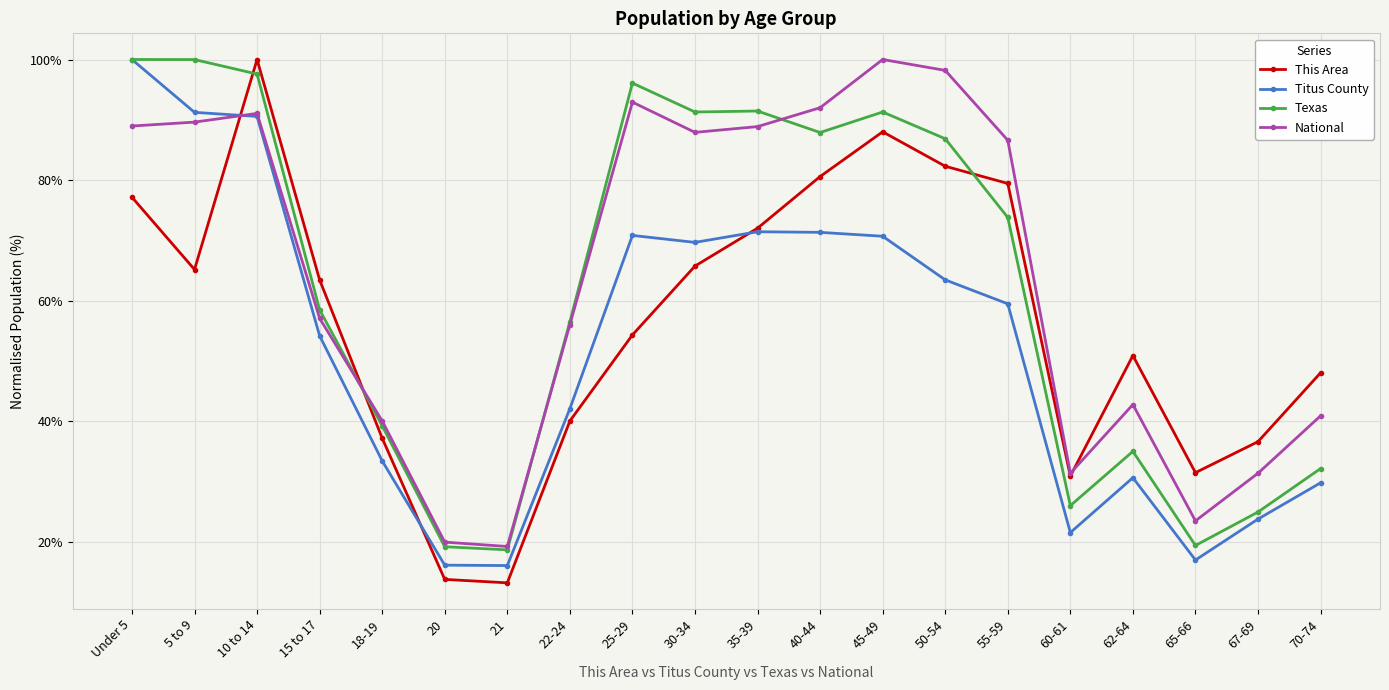

Is the value of This Area at 62-64 greater than the value of National at 67-69?

Yes